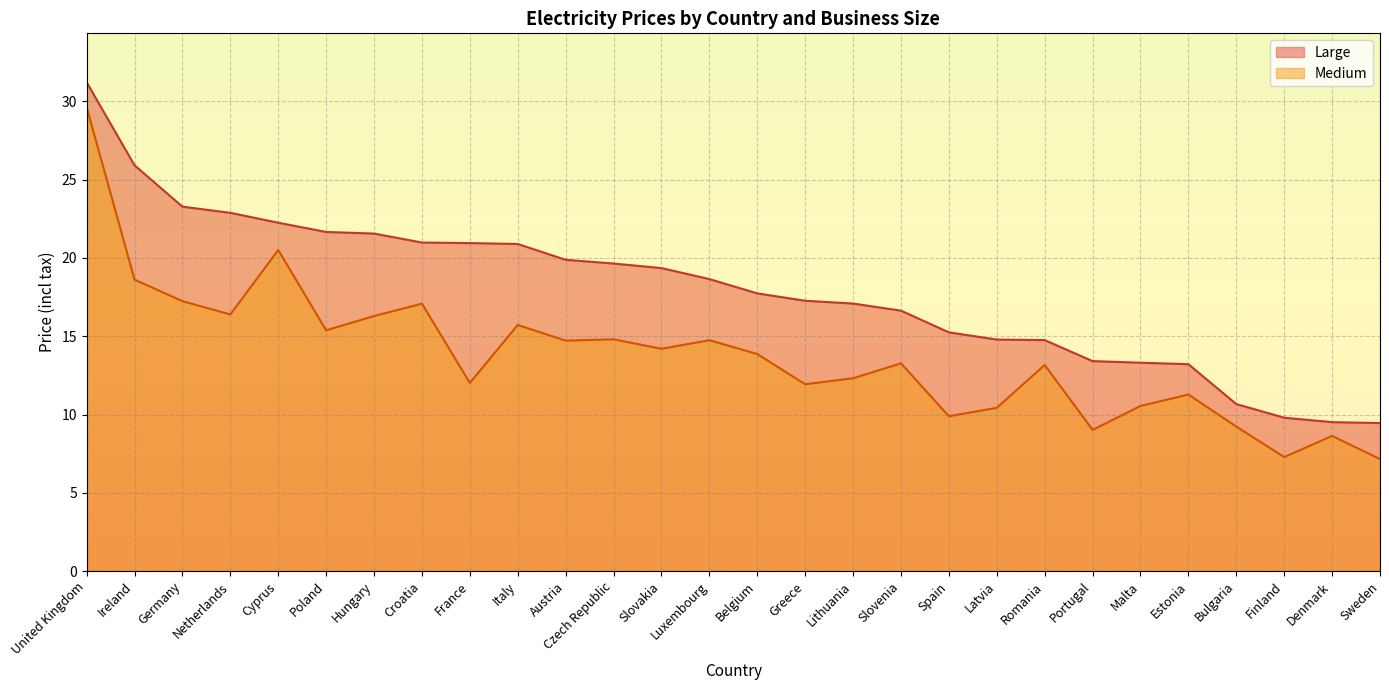

Is it true that Medium equals 16.3 at Hungary?

True